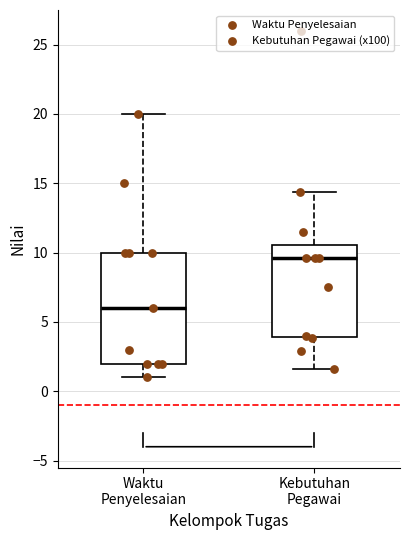

Reading left to right, transcribe this box plot: for each box, give where its median line is, the range the box spans, and where its two whiskers end, as read against the y-axis. The values are not printed on the chart, so give them approximately, as read against the axis.

Waktu Penyelesaian: median 6.0, box 2.0 to 10.0, whiskers 1.0 to 20.0
Kebutuhan Pegawai: median 9.5, box 4.0 to 10.5, whiskers 1.5 to 14.5